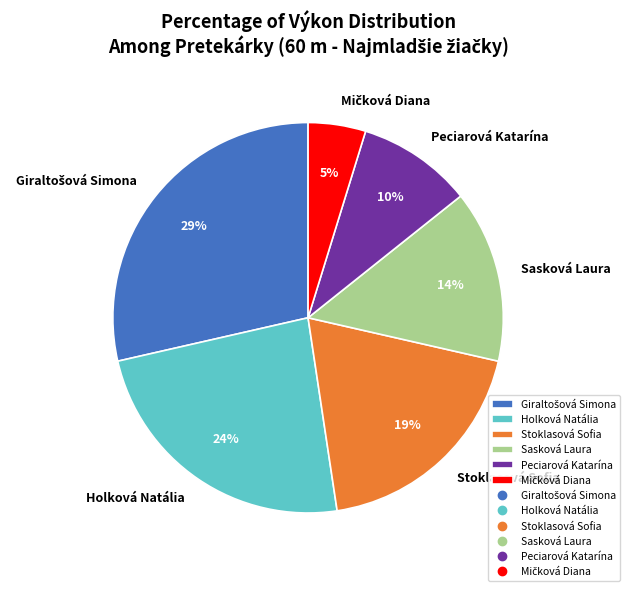

Is there a majority slice in this chart?

No